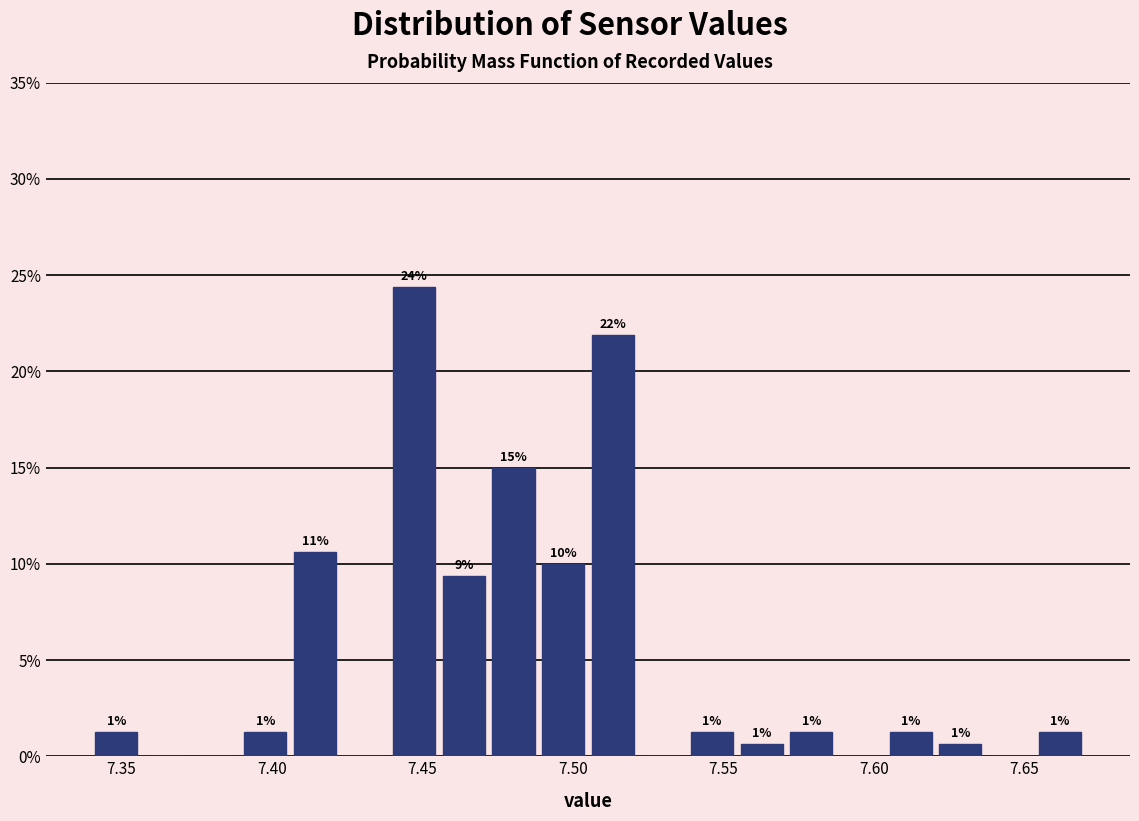

Around what value on the x-axis is the tallest bar? Give the approximate position of its centre, as read against the axis.

7.445